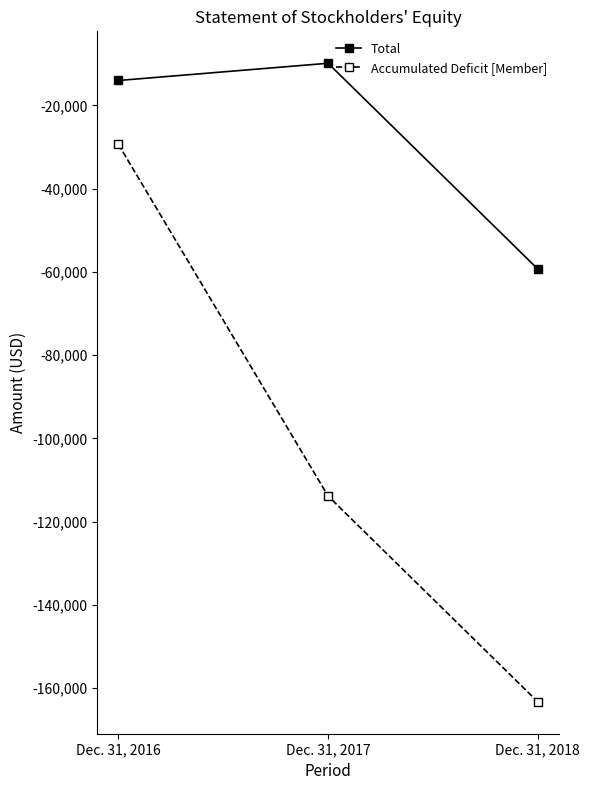

Reading right to left, list all the values displayed in this chart.

Total: Dec. 31, 2018=-59324	Dec. 31, 2017=-9888	Dec. 31, 2016=-14030
Accumulated Deficit [Member]: Dec. 31, 2018=-163302	Dec. 31, 2017=-113866	Dec. 31, 2016=-29362